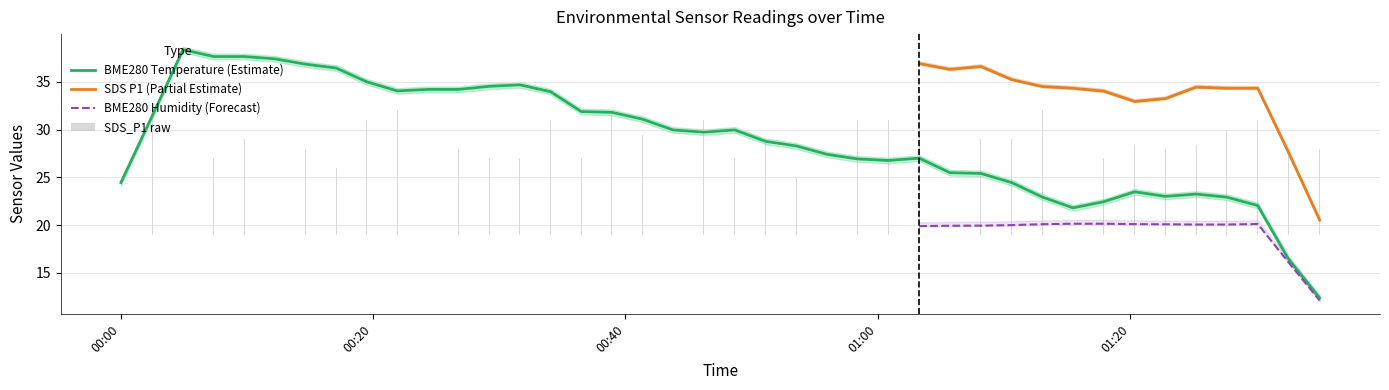

True or false: SDS P1 (Partial Estimate) and BME280 Humidity (Forecast) cross at least once.

False